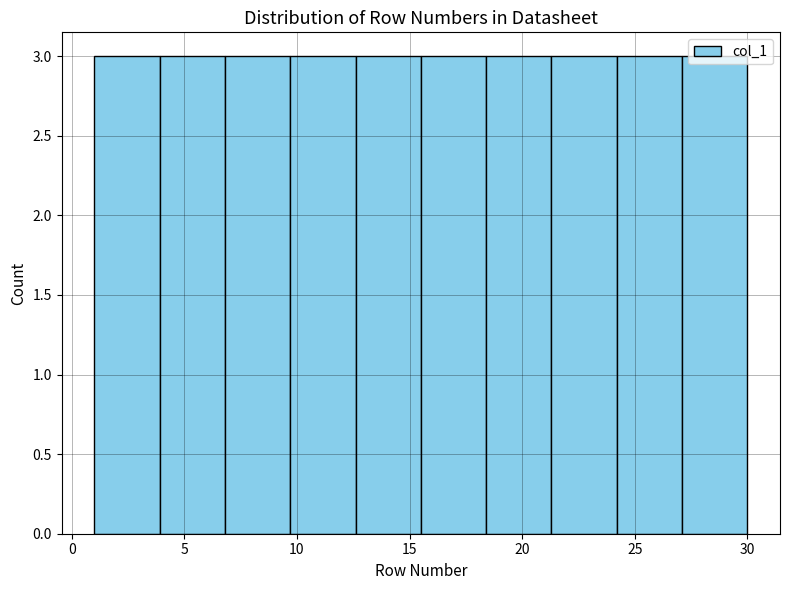

How tall is the bar that spans 9.7 to 12.6 on the x-axis? Neither the bar edges nor the heights are printed on the chart, so give them approximately, as read against the axes.

3